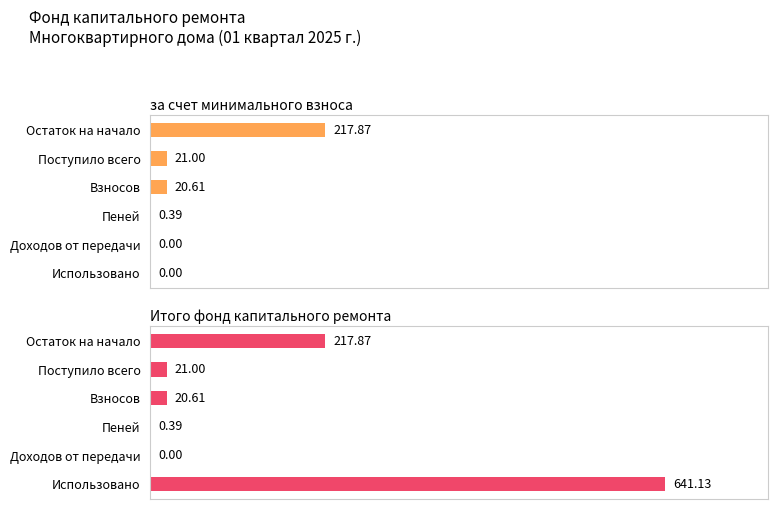

The Итого фонд капитального ремонта series shows 0.0 at Доходов от передачи. True or false?

True